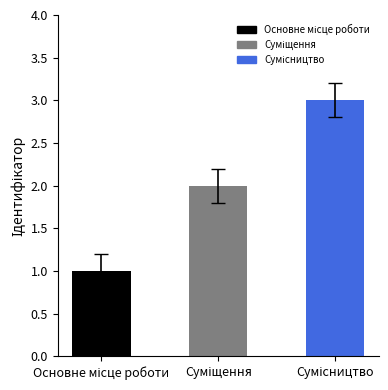

Rank the categories by value from highest to lowest.

Сумісництво, Суміщення, Основне місце роботи